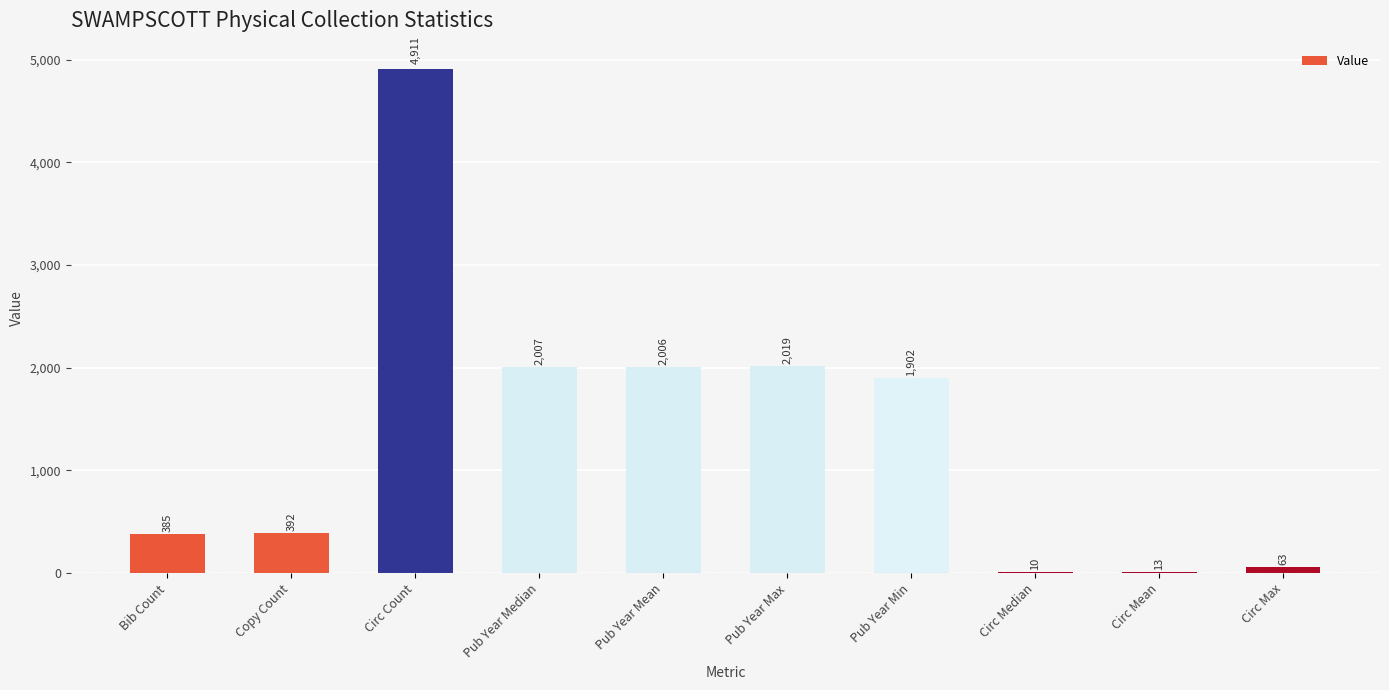

Which label corresponds to the largest value in the chart?

Circ Count